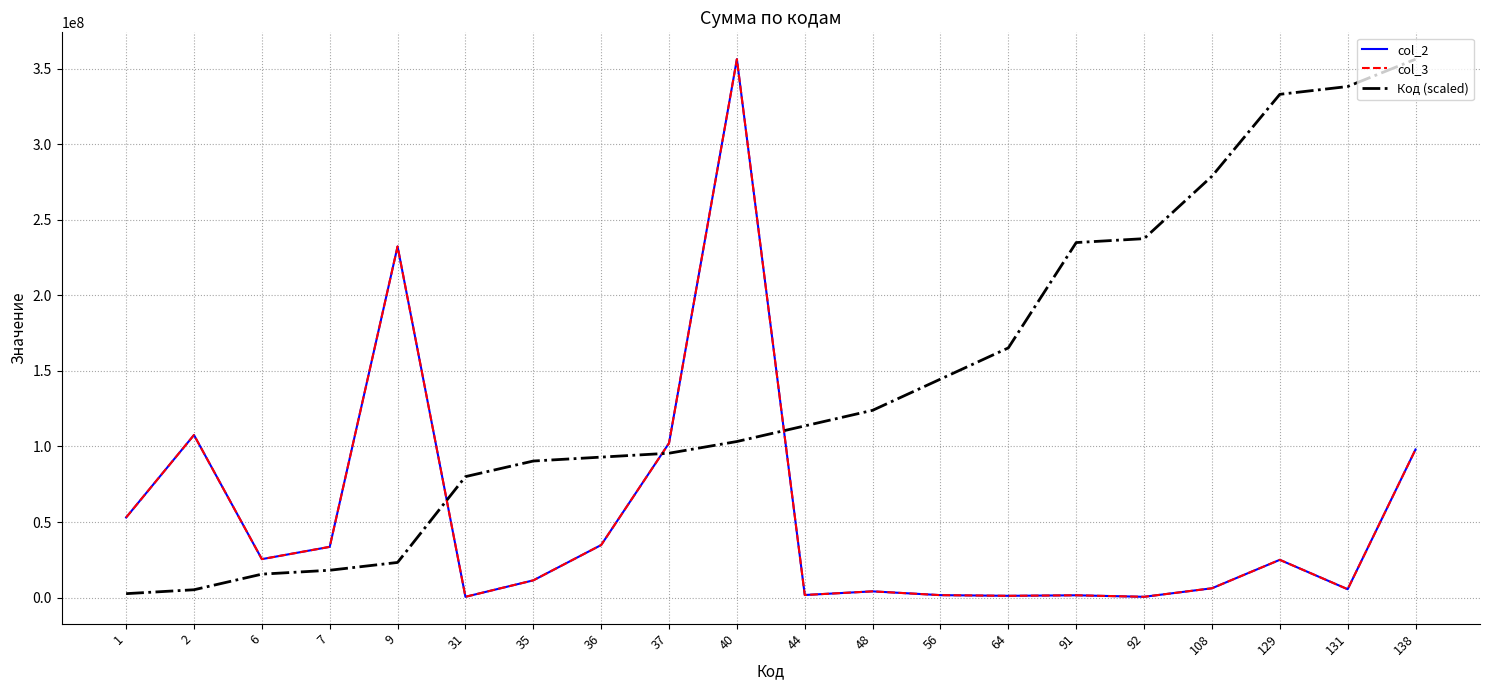

What is the value of the Код (scaled) point at the 9th from the left?

95543491.3